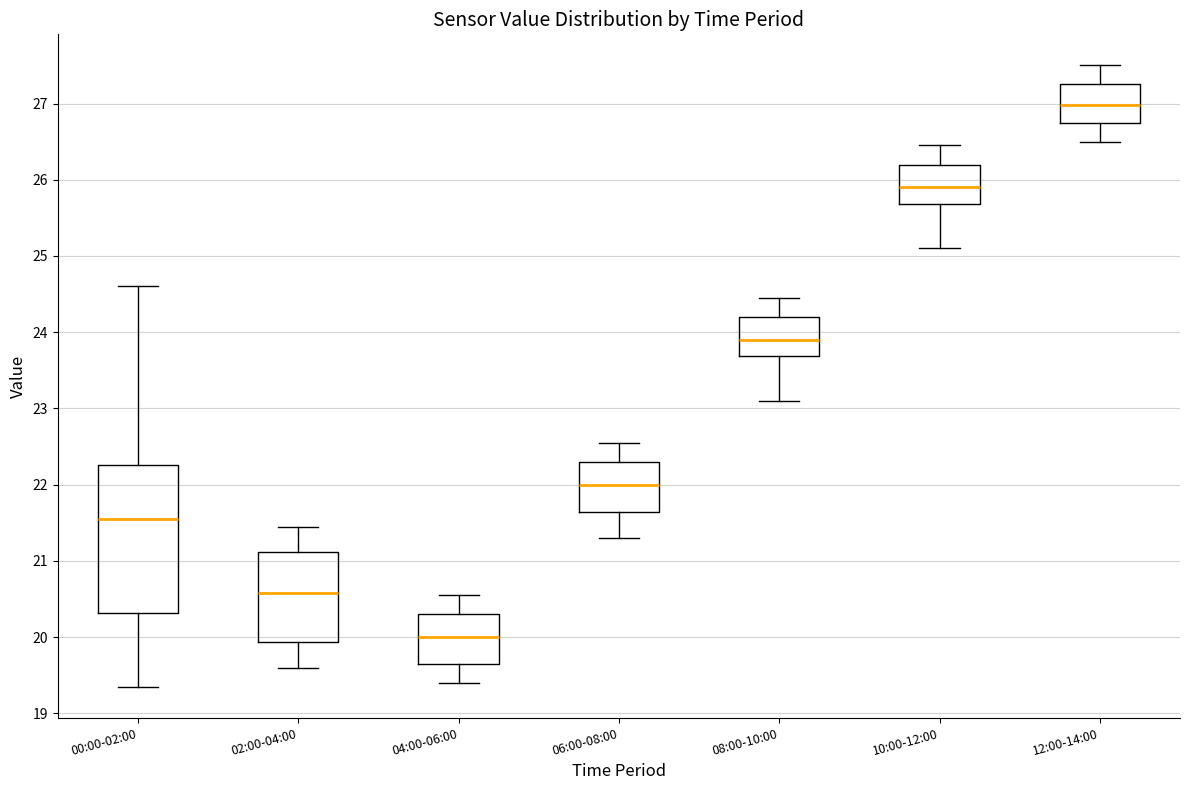

Which box is the tallest, from its lower edge to its upper edge?

00:00-02:00